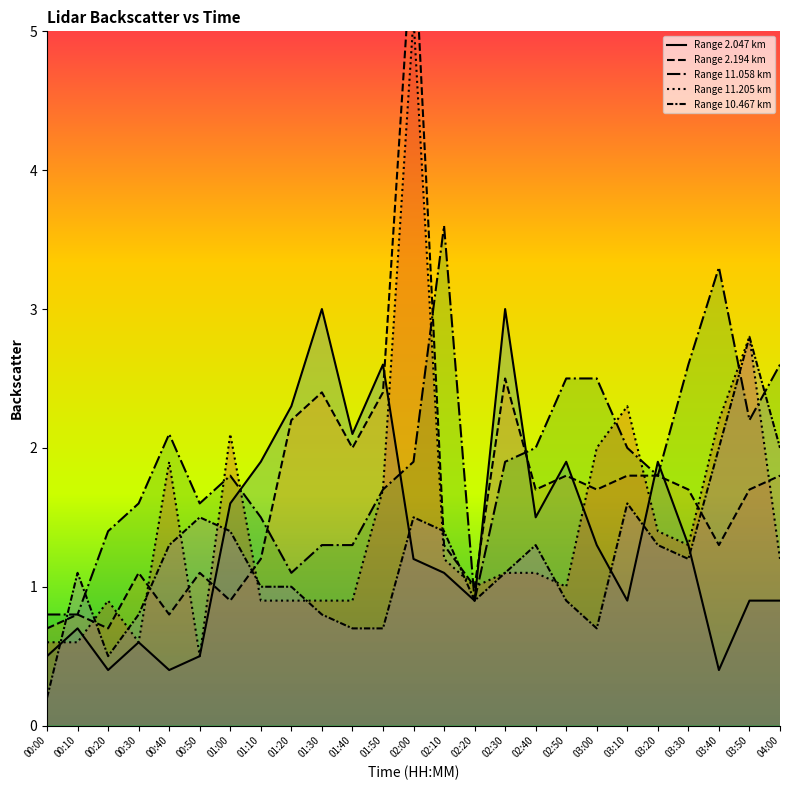

What is the difference between the highest and lowest values at 02:30?

1.9